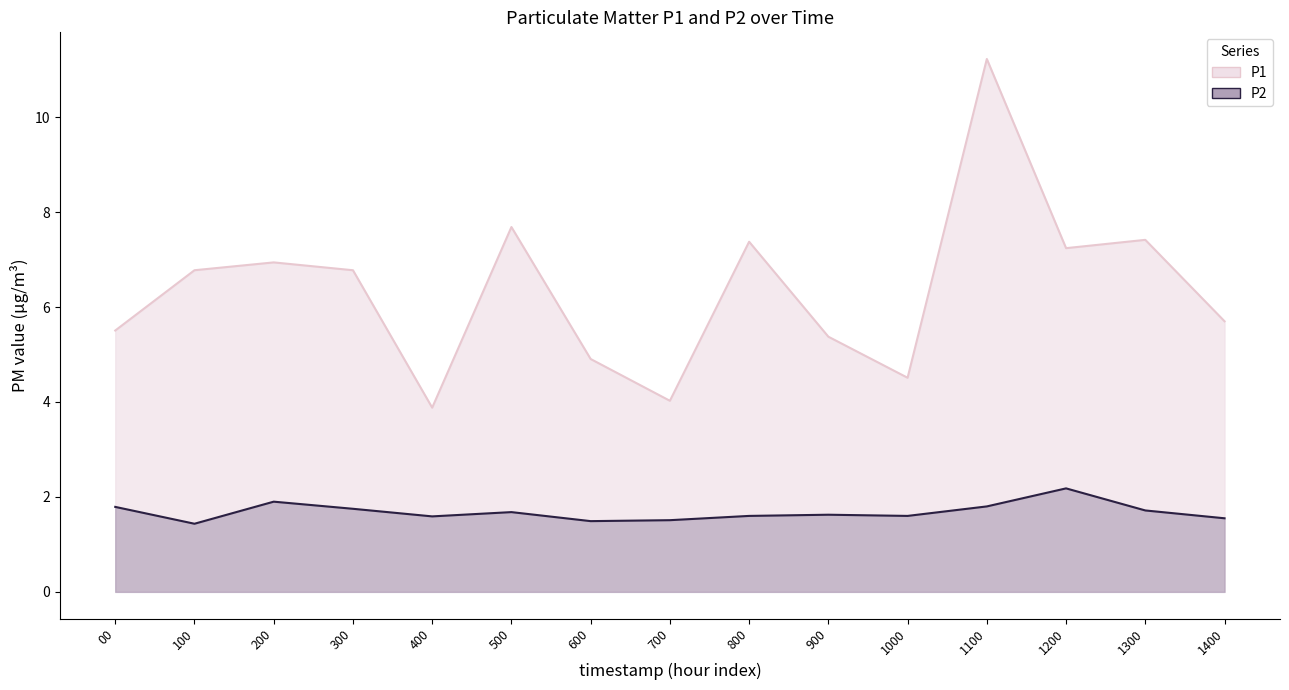

Does the chart display data point markers on the line(s)?

No